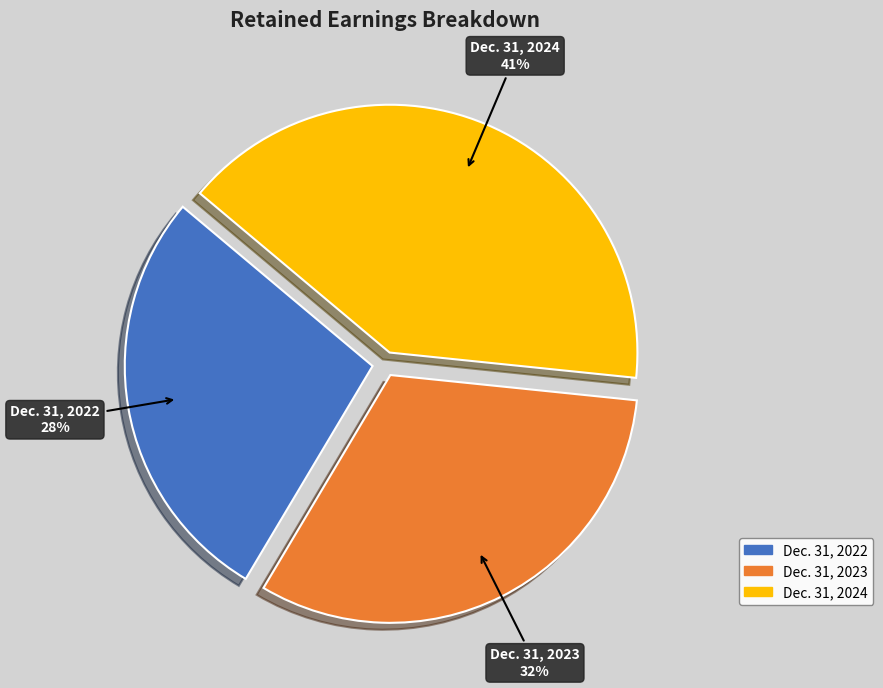

Do Dec. 31, 2023 and Dec. 31, 2024 together represent more than half of the pie?

Yes